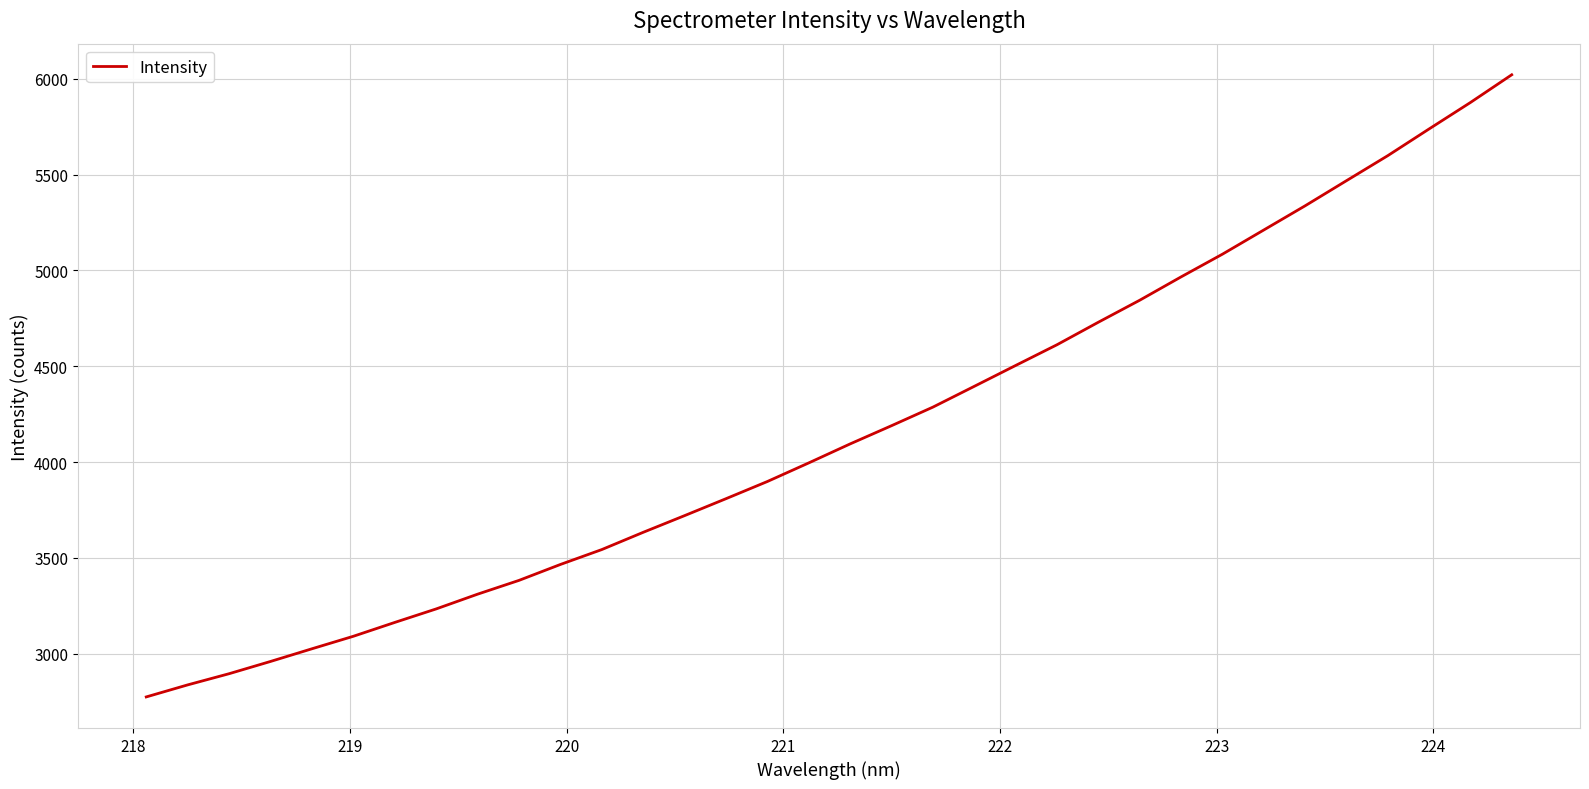

What is the greatest value displayed?

6021.0